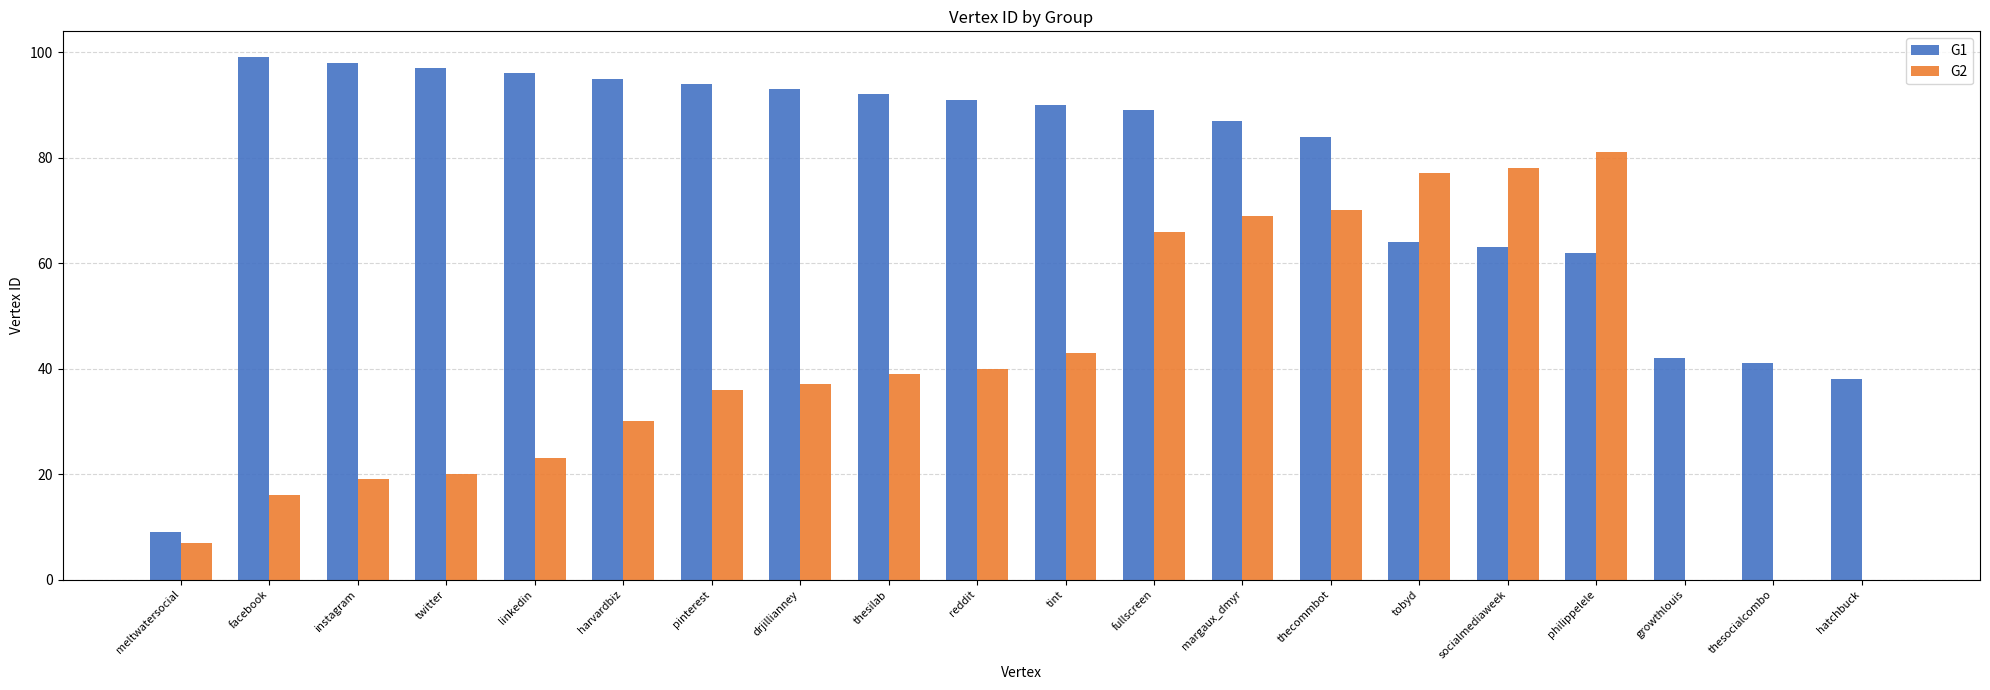

Is the value of G1 at meltwatersocial greater than the value of G2 at twitter?

No